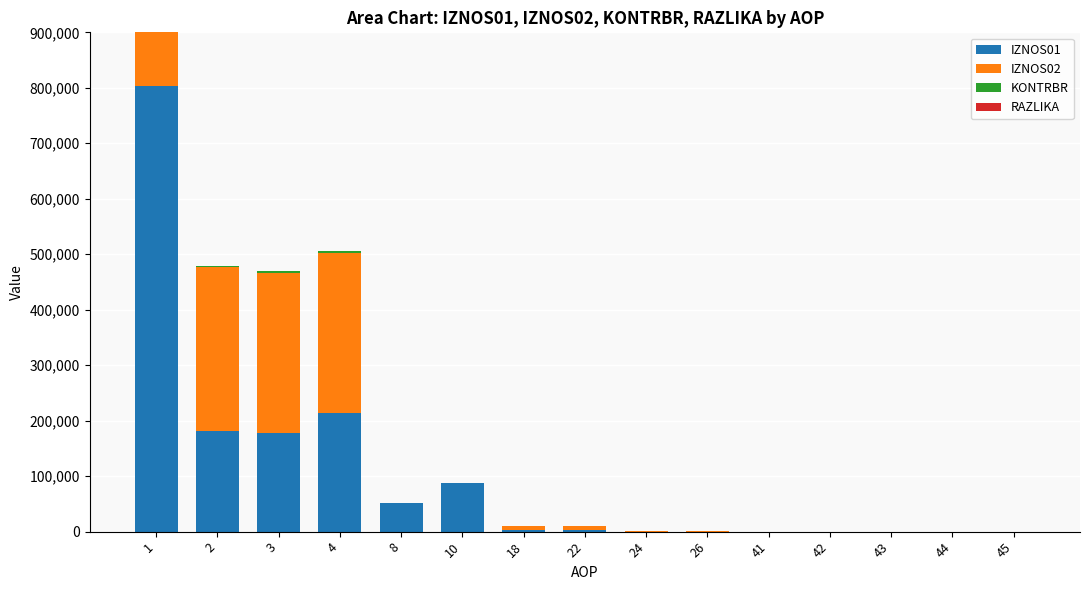

List the labels in order of IZNOS02 value, largest first.

1, 2, 3, 4, 18, 22, 24, 26, 8, 10, 41, 42, 43, 44, 45